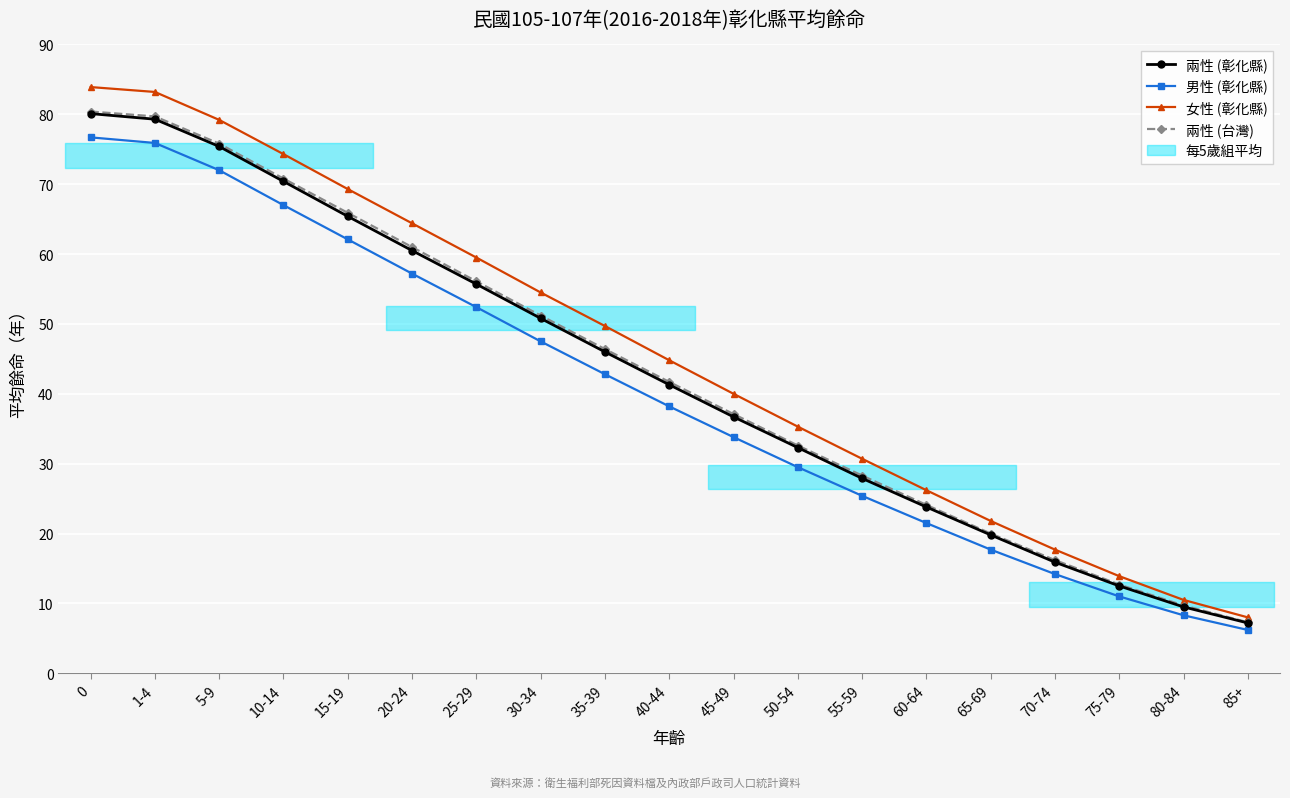

What is the total value across all series at 15-19?

262.7